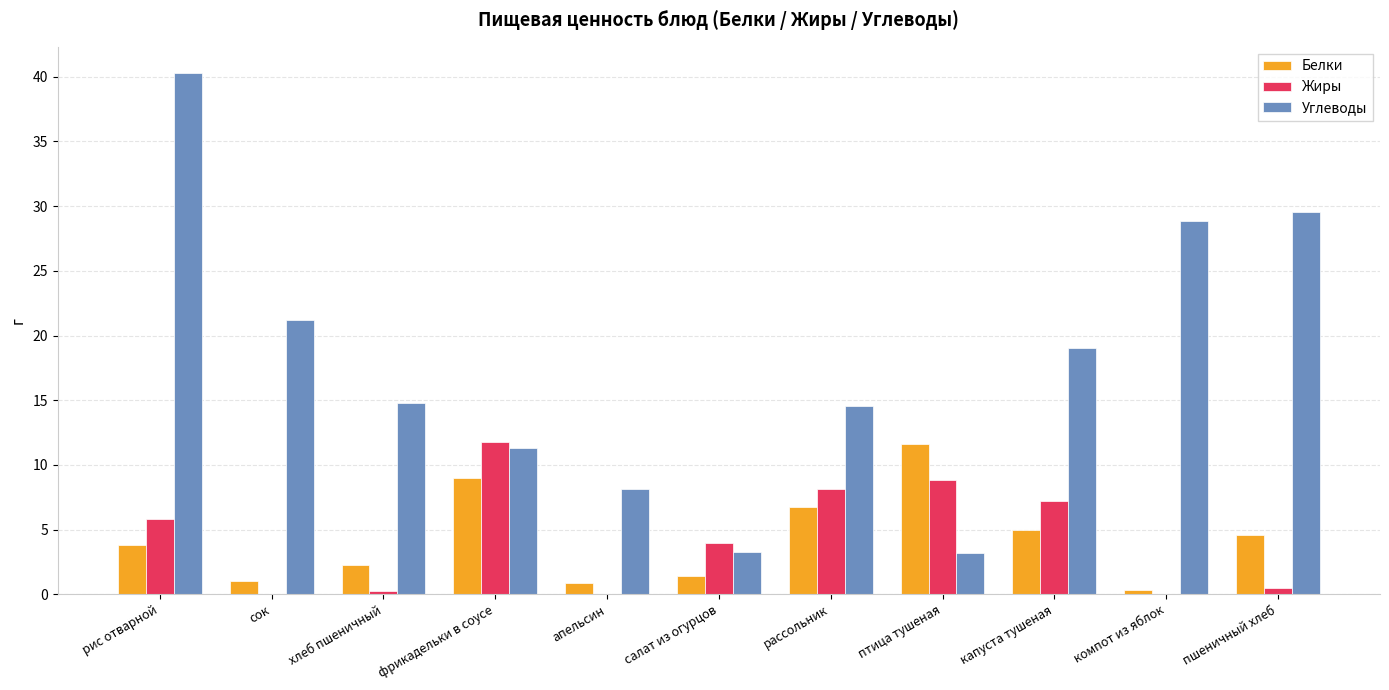

The Углеводы series shows 40.3 at рис отварной. True or false?

True